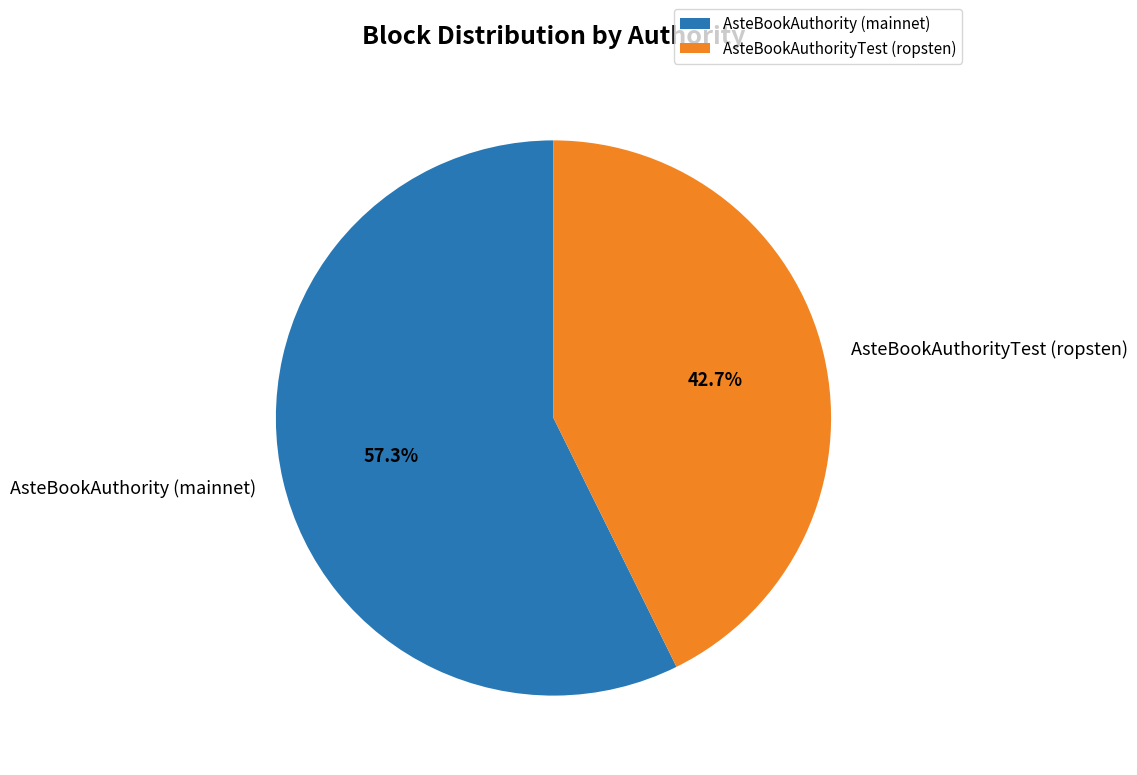

To the nearest percent, what percentage of the pie is AsteBookAuthority (mainnet)?

57%